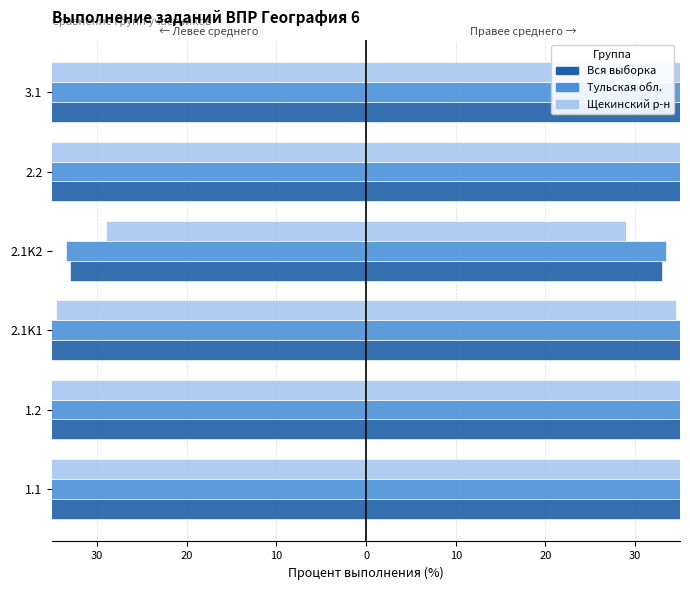

Between 2.1K1 and 2.2, which series saw the biggest shift?

Щекинский р-н